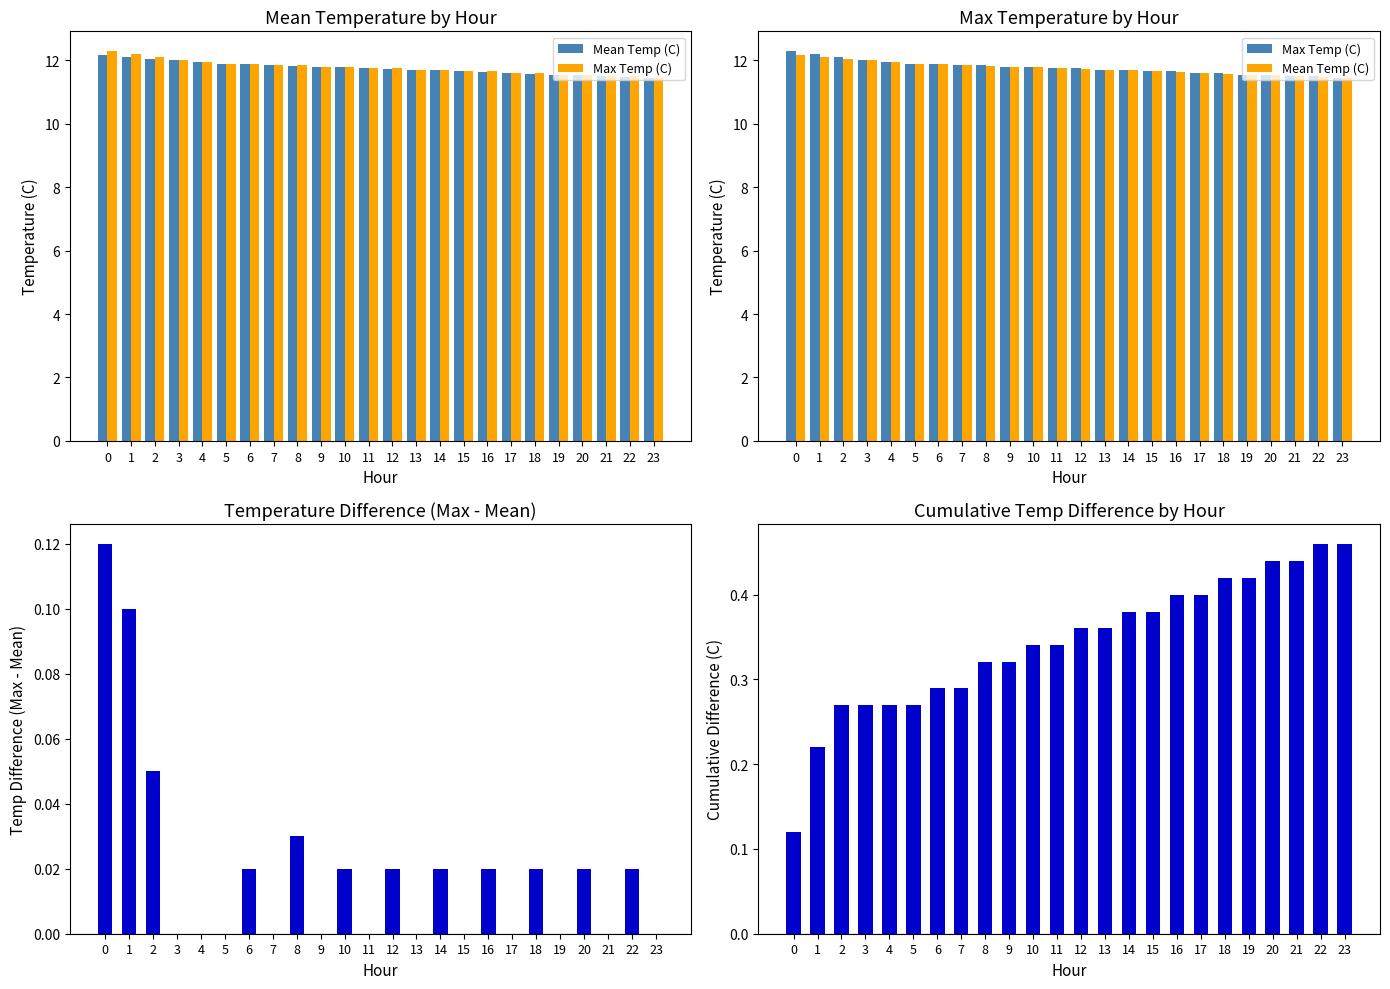

True or false: Mean Temp (C) has a value of 11.8 at 8.

True